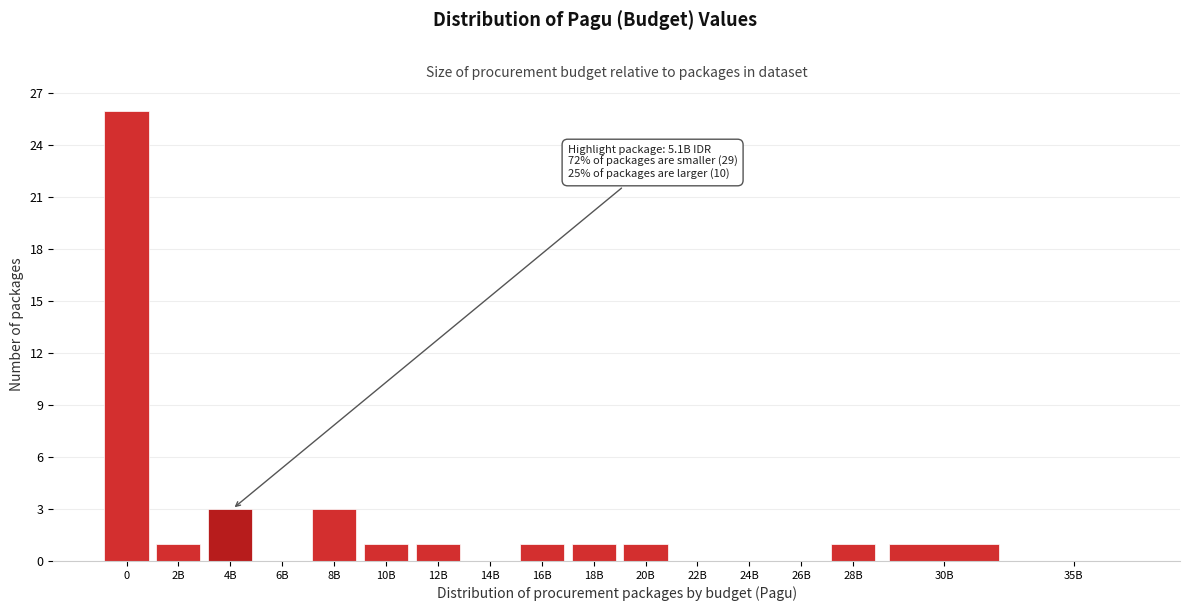

Reading left to right, what are all the values shown in this chart?

0=26	2B=1	4B=3	6B=0	8B=3	10B=1	12B=1	14B=0	16B=1	18B=1	20B=1	22B=0	24B=0	26B=0	28B=1	30B=1	35B=0